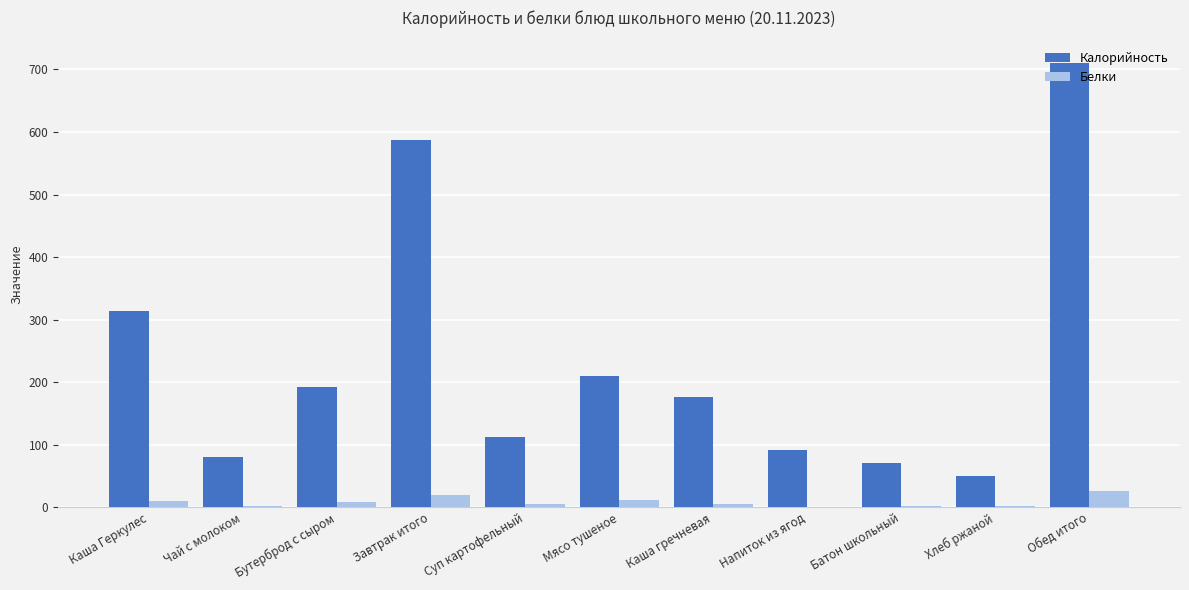

The Калорийность series shows 314.0 at Каша Геркулес. True or false?

True